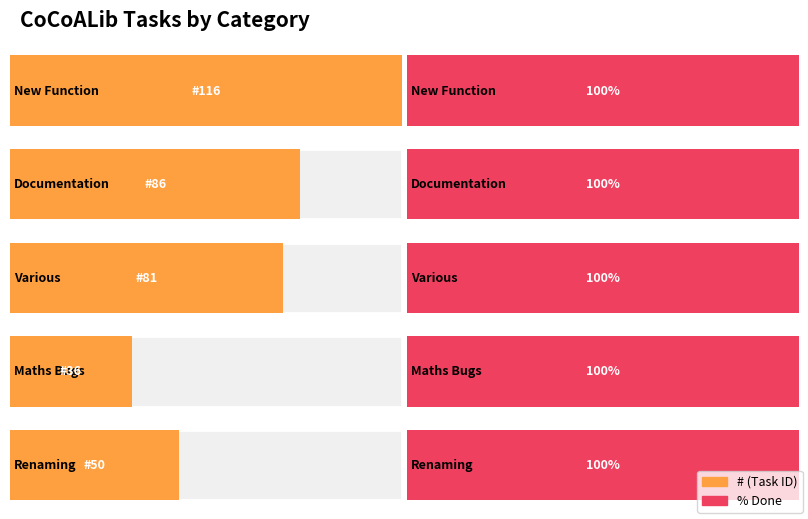

List the series in order of their peak value, highest first.

#, % Done